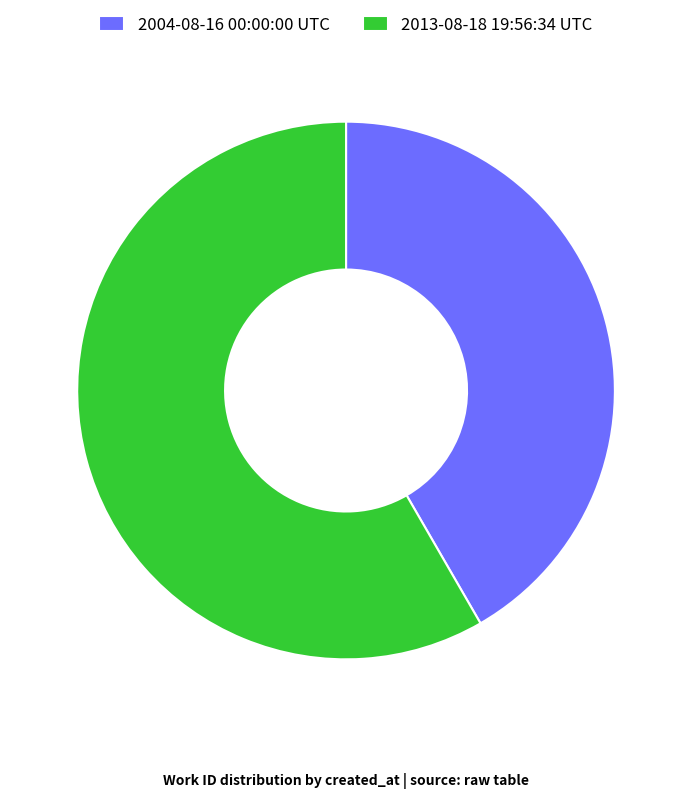

How many slices are in this pie chart?

2